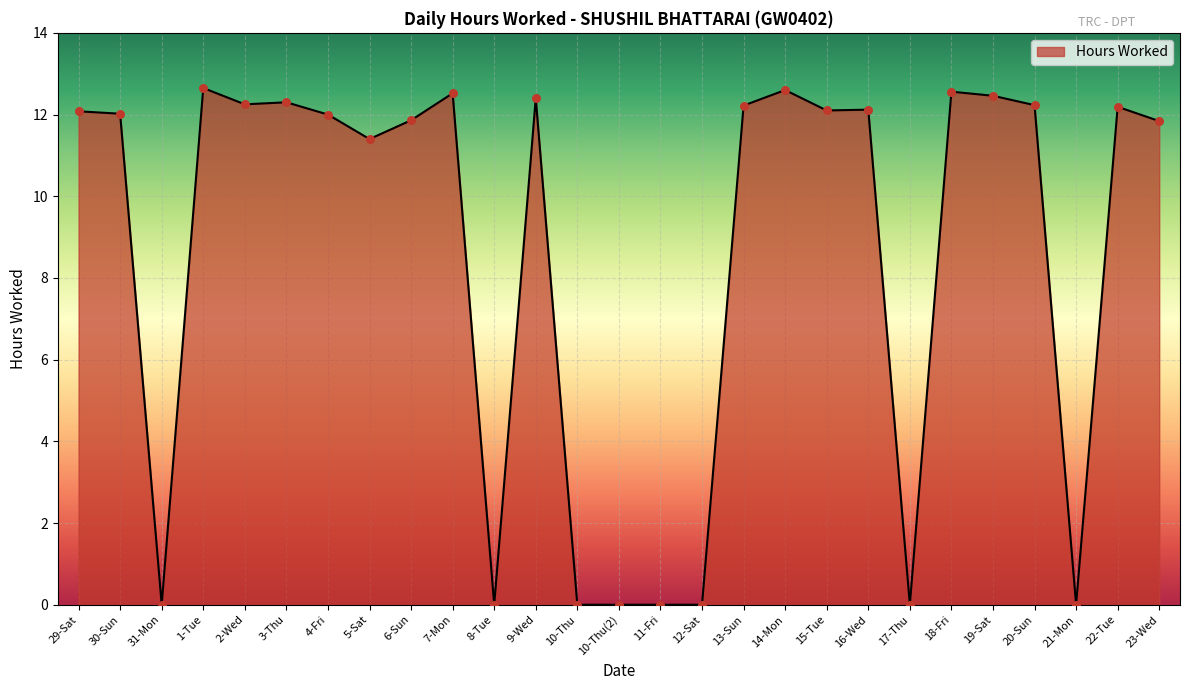

Approximately how many times larger is the value at 29-Sat compared to 19-Sat?

1.0